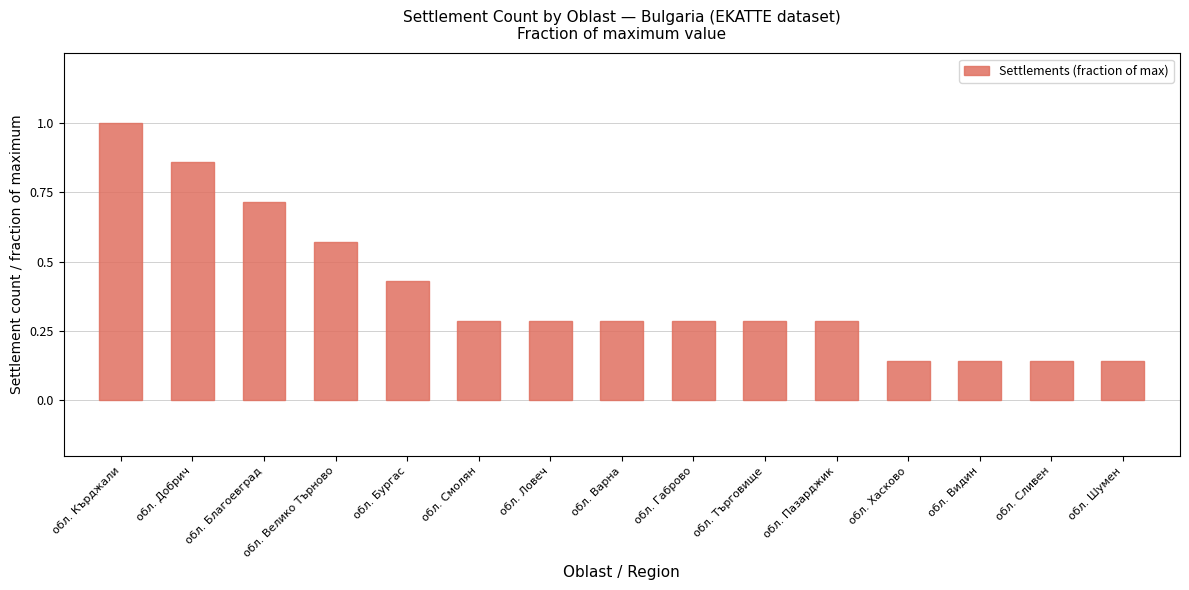

What is the change in value from обл. Пазарджик to обл. Сливен?

-0.1